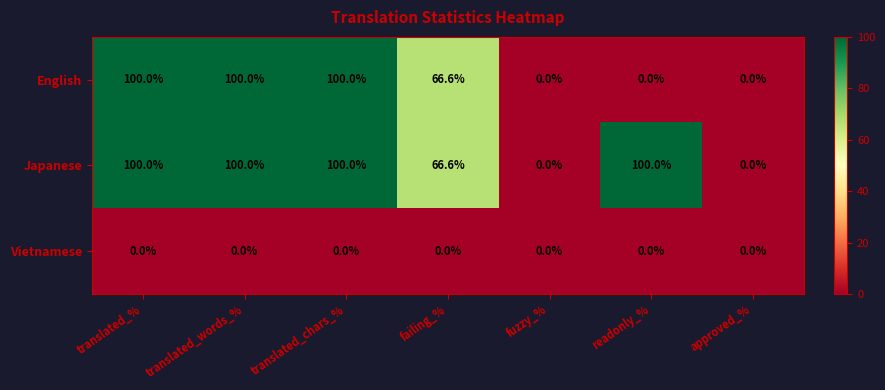

Is it true that English equals 34.7 at approved_%?

False